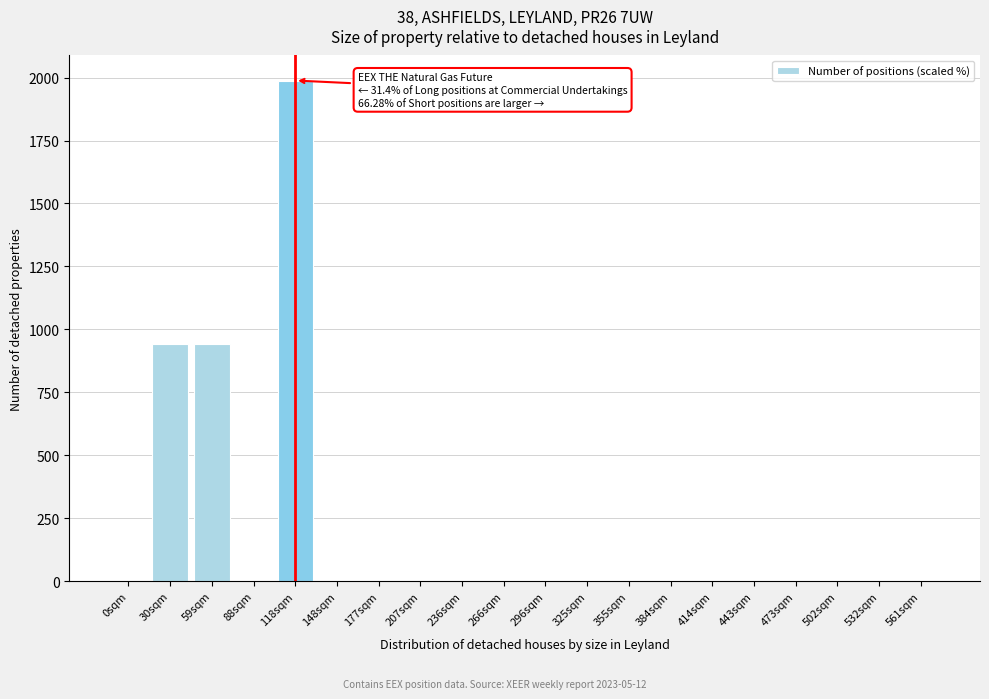

The chart shows a value of 0.0 at 414sqm. True or false?

True